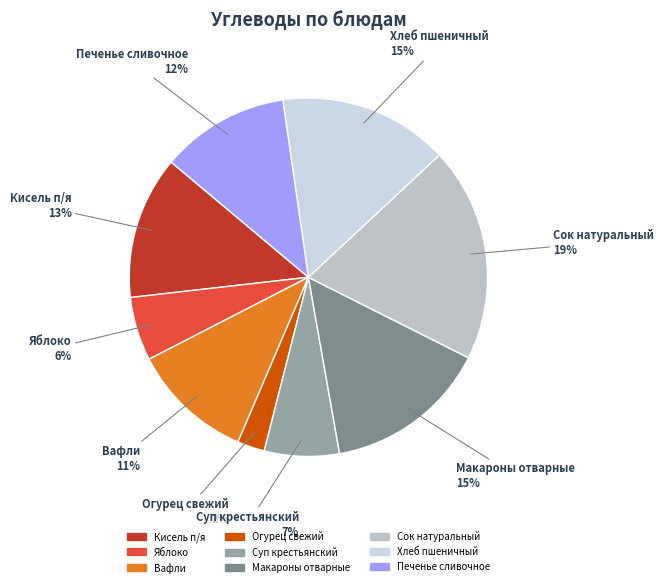

The Макароны отварные slice represents 6% of the pie. True or false?

False